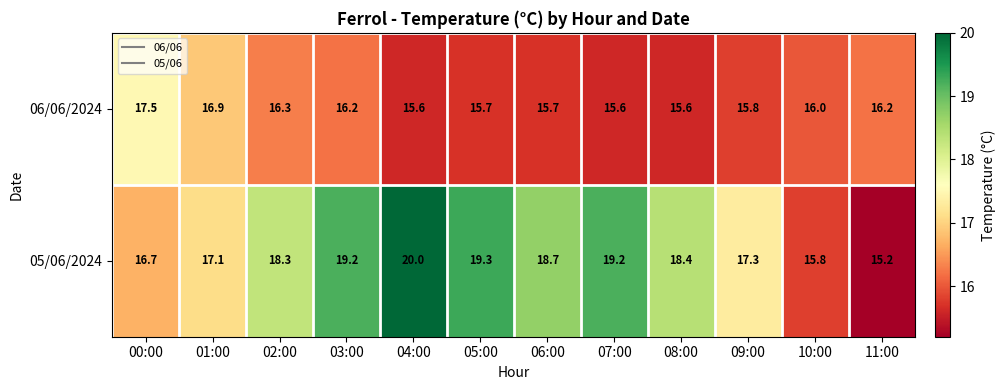

Which series has the widest spread of values?

05/06/2024